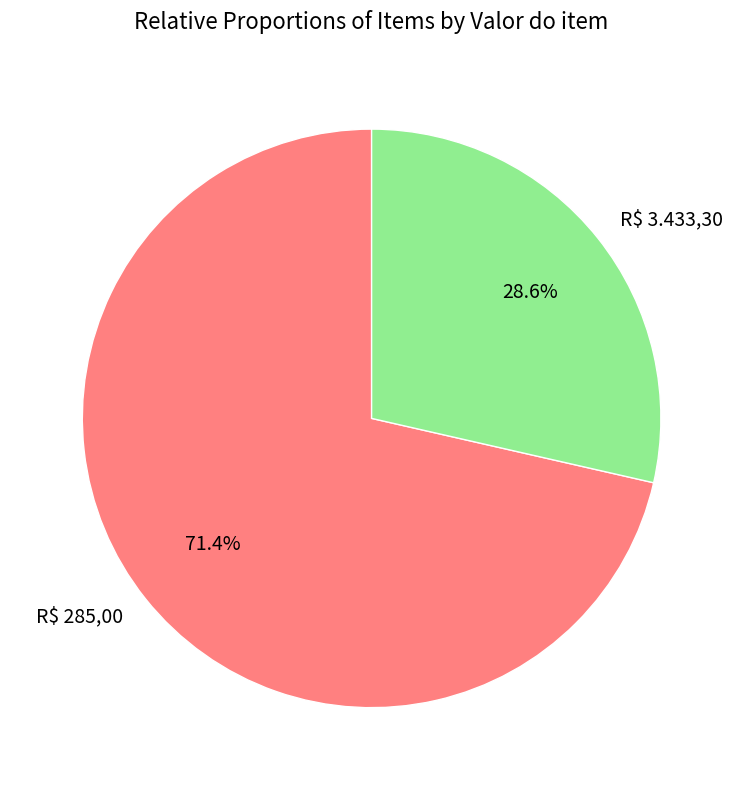

How many slices are in this pie chart?

2